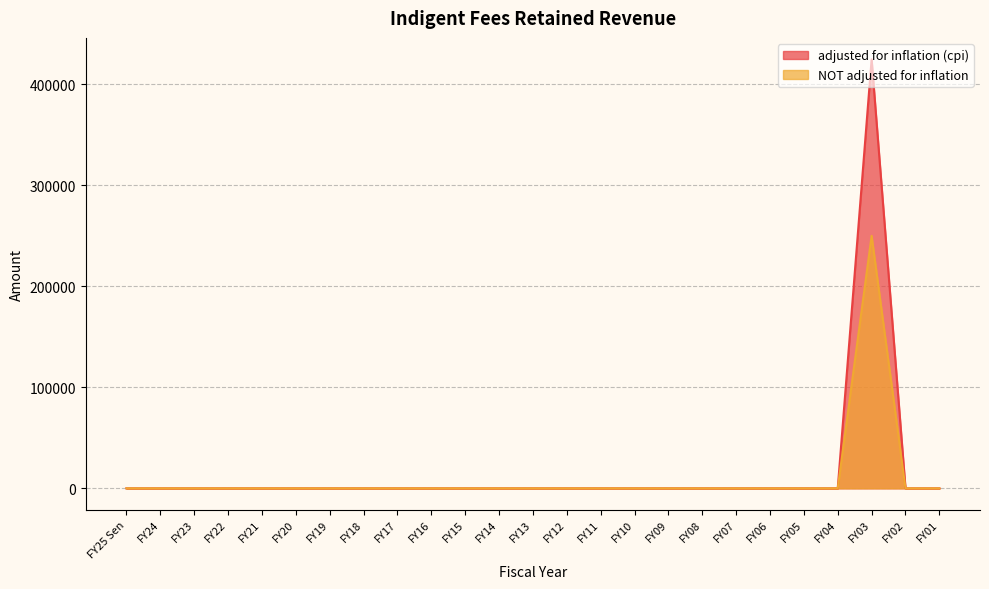

At which category is the sum across all series the highest?

FY03